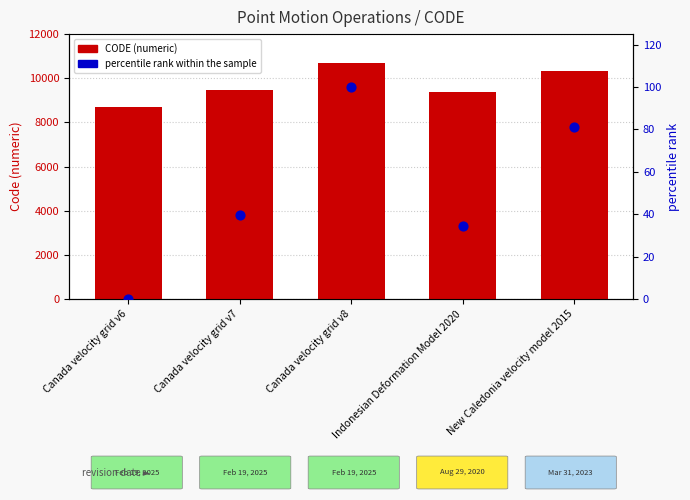

What is the total value across all series at Canada velocity grid v6?

8676.0